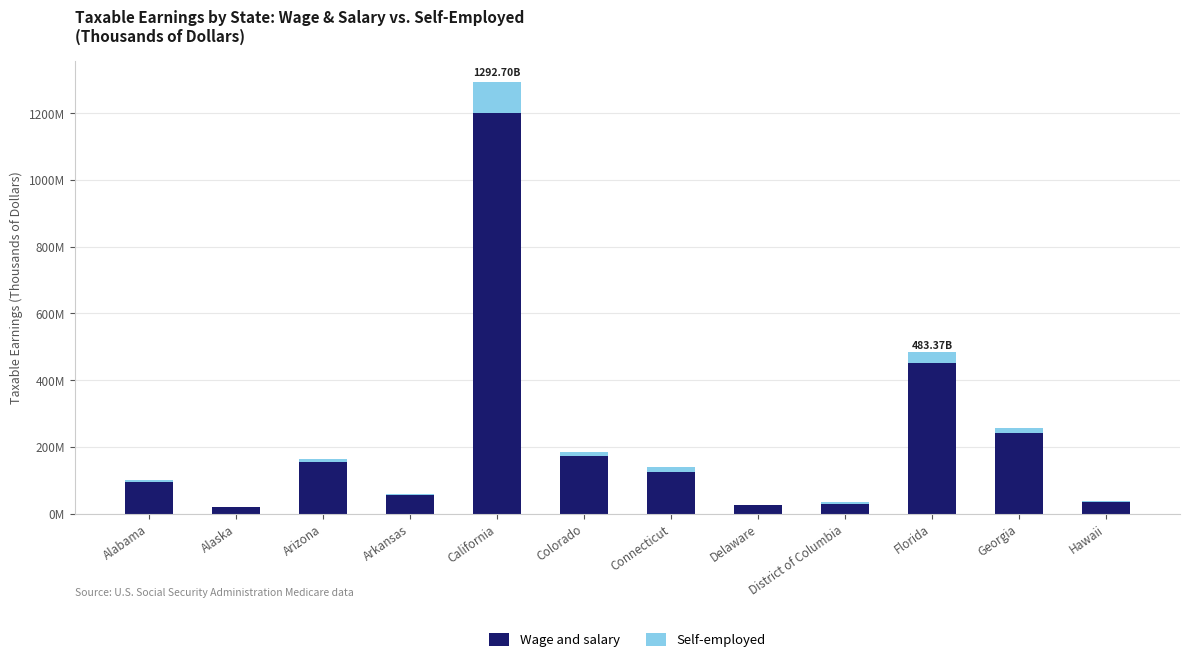

What are all the series names shown in the legend?

Wage and salary, Self-employed